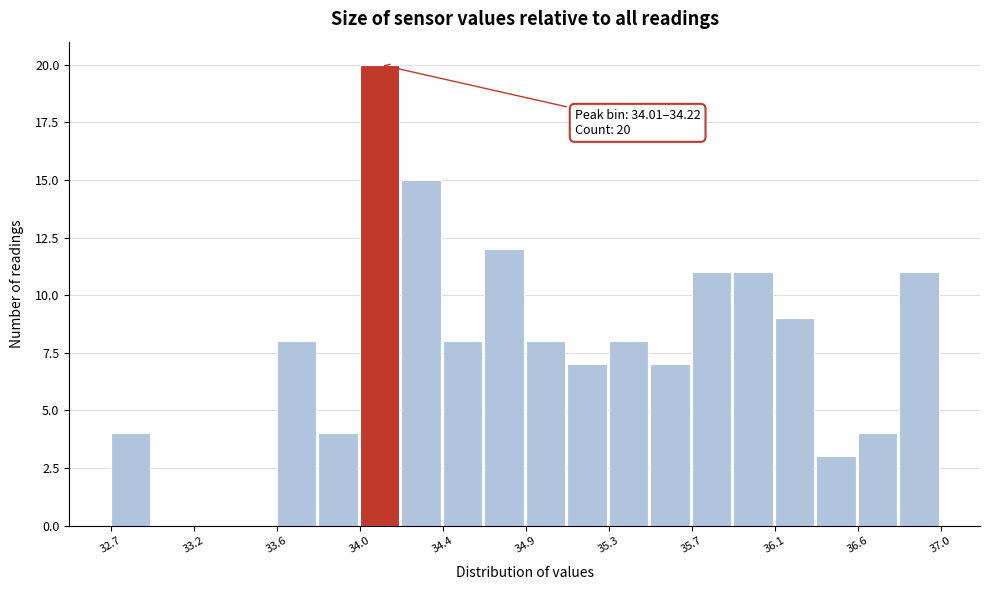

Which range on the x-axis has the tallest bar?

34.00 to 34.20